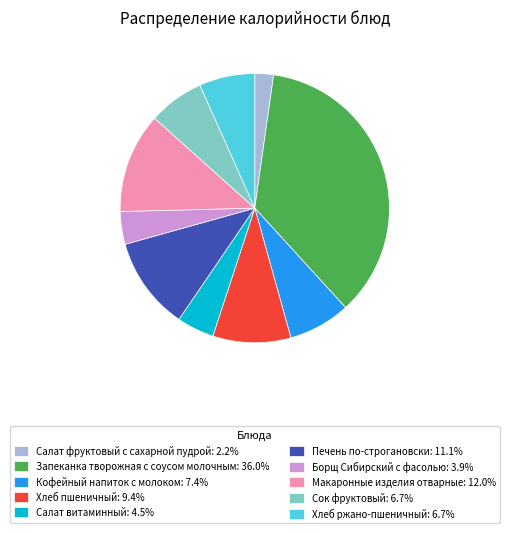

Count the number of slices in the pie.

10